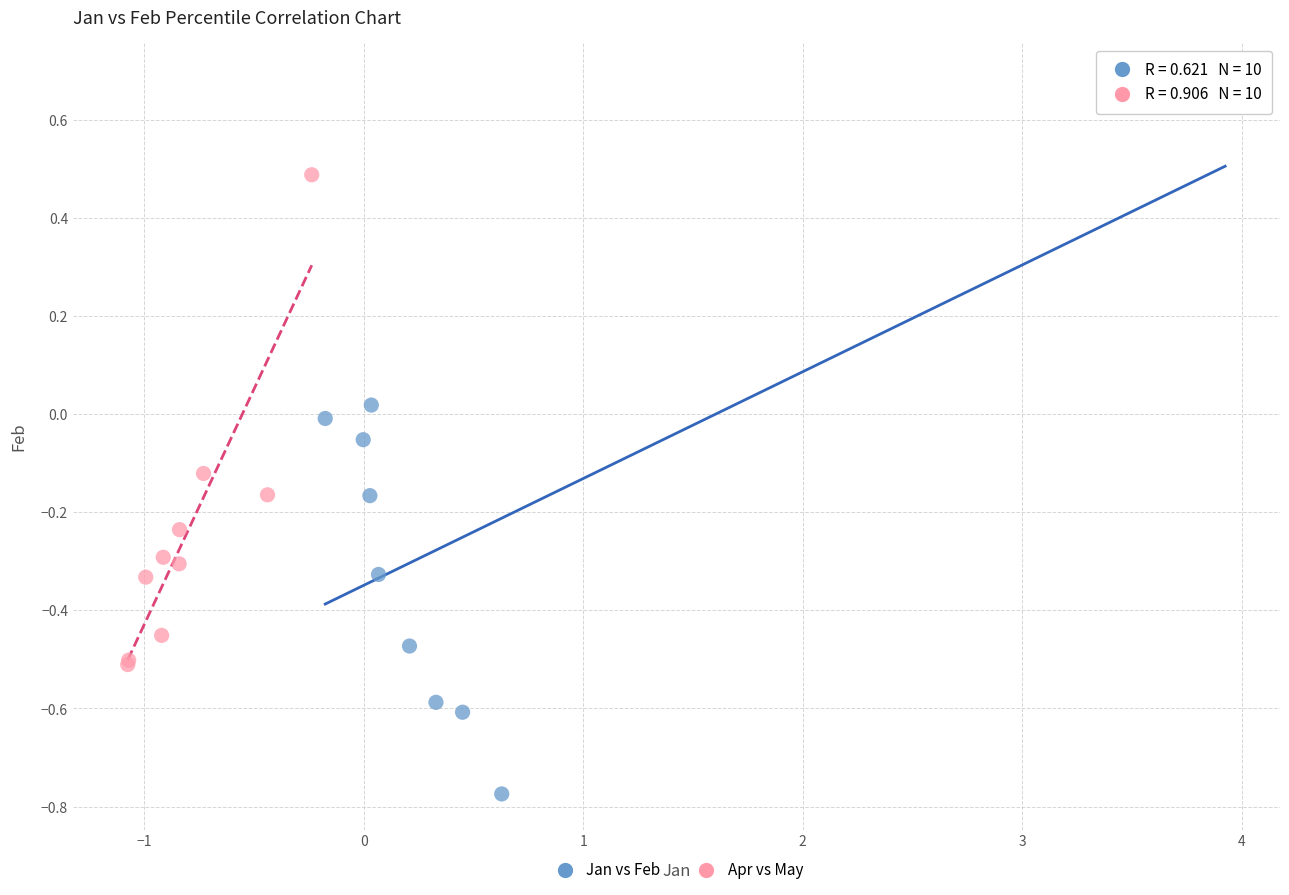

Which series reaches the maximum Y coordinate?

Jan vs Feb